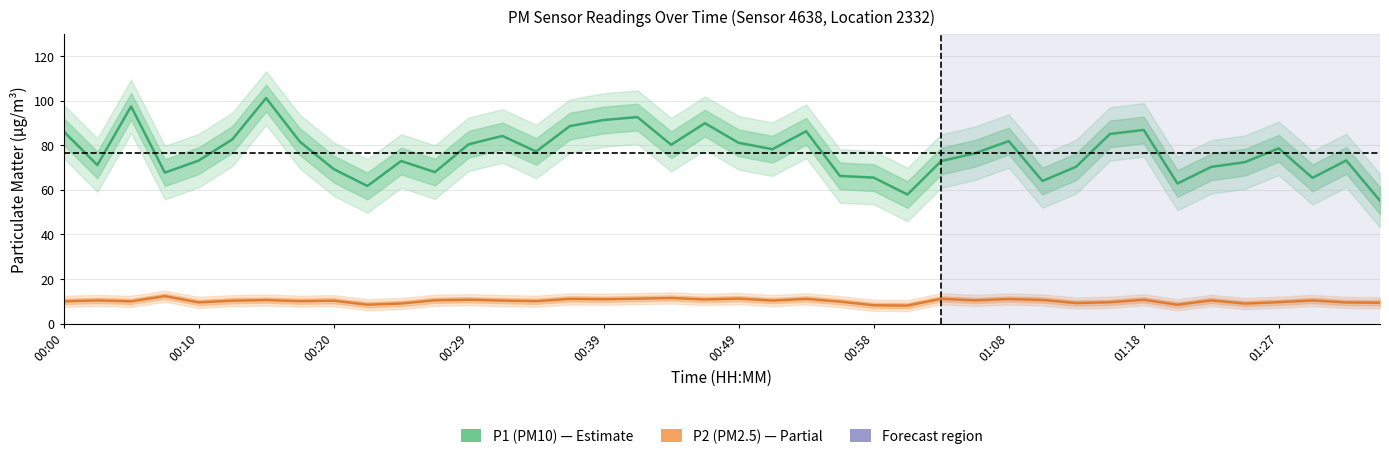

What is the value of the P2 (PM2.5) point at the 5th from the left?

9.5